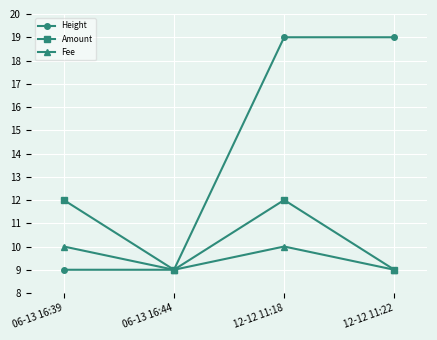

In Fee, how many points are higher than both neighbors (excluding endpoints)?

1